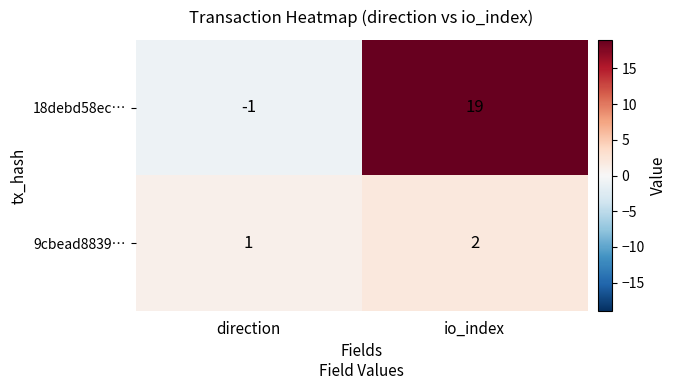

What is the approximate value of 18debd58ec… at io_index, to the nearest 5?

20